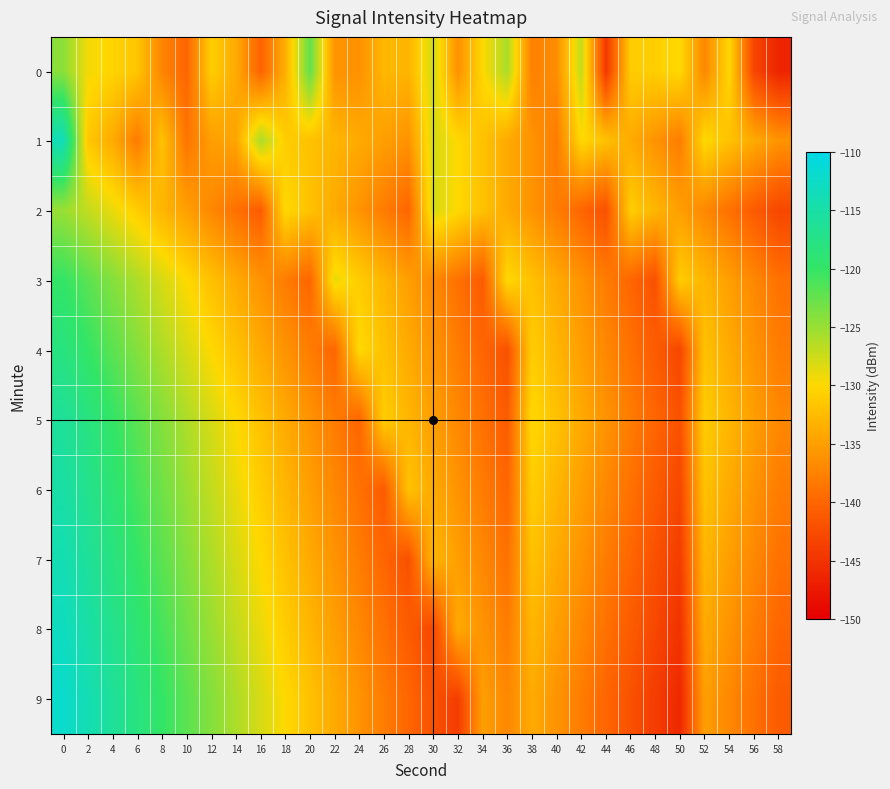

Which series changed the most between 8 and 10?

1